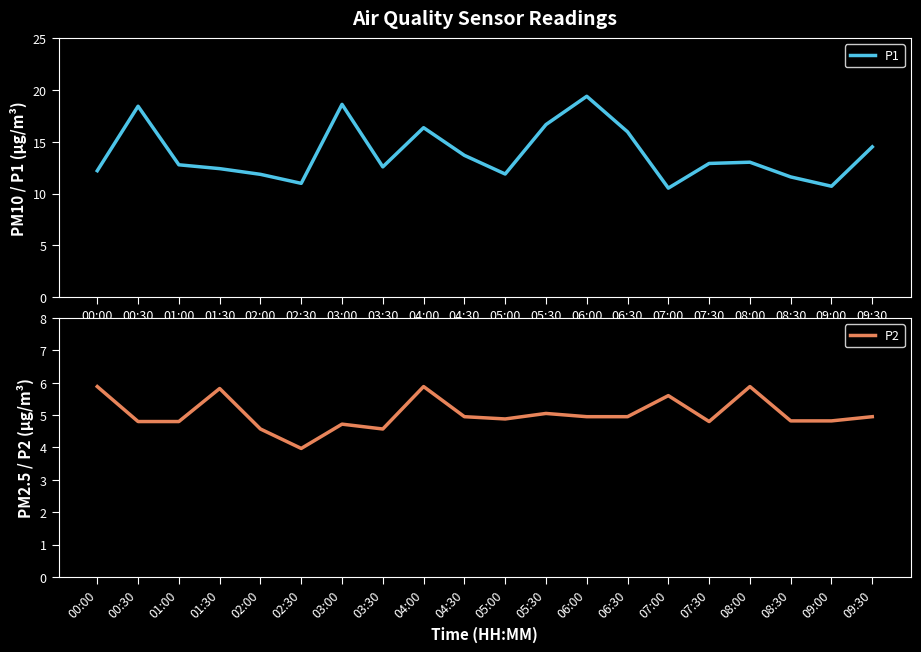

Reading left to right, what are all the values shown in this chart?

P1: 00:00=12.2	00:30=18.4	01:00=12.8	01:30=12.4	02:00=11.8	02:30=11.0	03:00=18.6	03:30=12.6	04:00=16.4	04:30=13.7	05:00=11.9	05:30=16.6	06:00=19.4	06:30=15.9	07:00=10.5	07:30=12.9	08:00=13.0	08:30=11.6	09:00=10.7	09:30=14.5
P2: 00:00=5.9	00:30=4.8	01:00=4.8	01:30=5.8	02:00=4.6	02:30=4.0	03:00=4.7	03:30=4.6	04:00=5.9	04:30=5.0	05:00=4.9	05:30=5.0	06:00=5.0	06:30=5.0	07:00=5.6	07:30=4.8	08:00=5.9	08:30=4.8	09:00=4.8	09:30=5.0